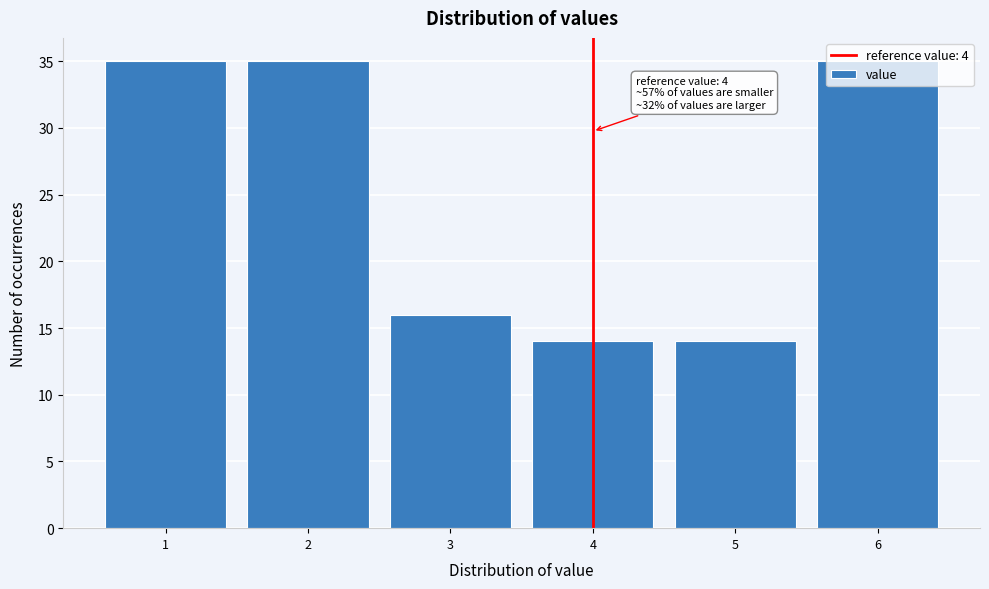

Where is the data nearest to the value 24?

3